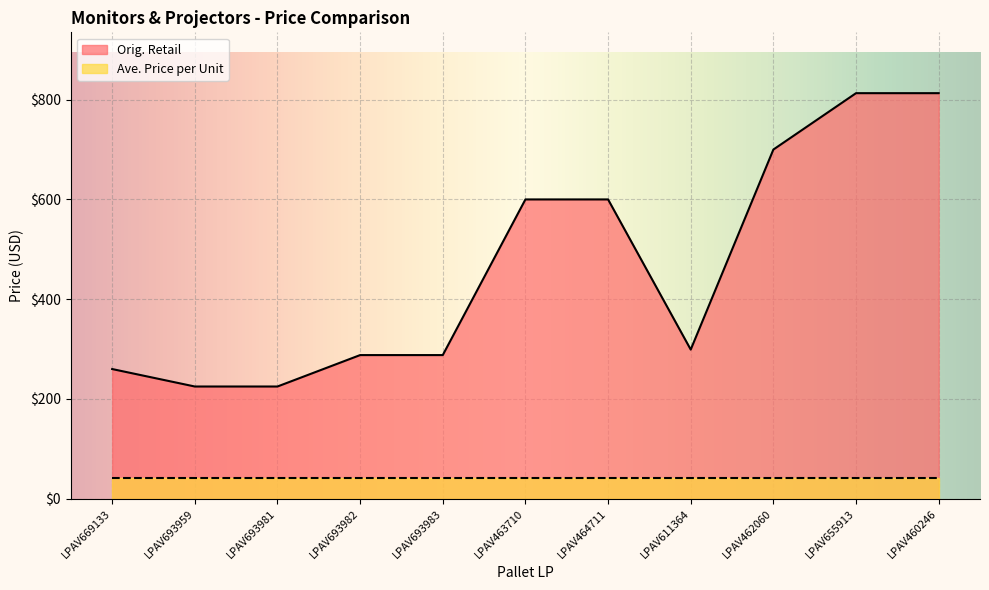

Read the value at LPAV611364.

299.0